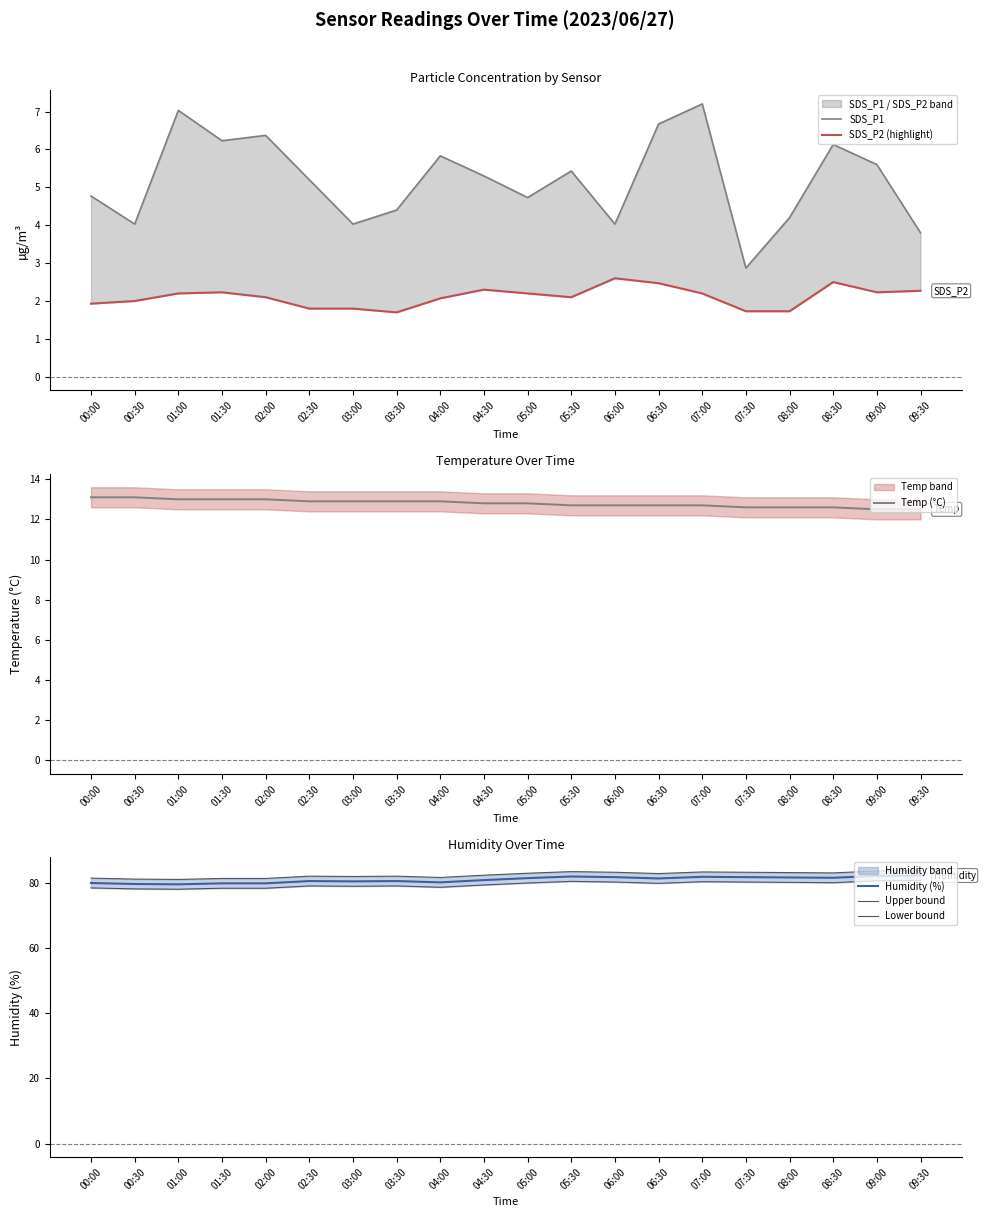

At which category is the sum across all series the highest?

07:00